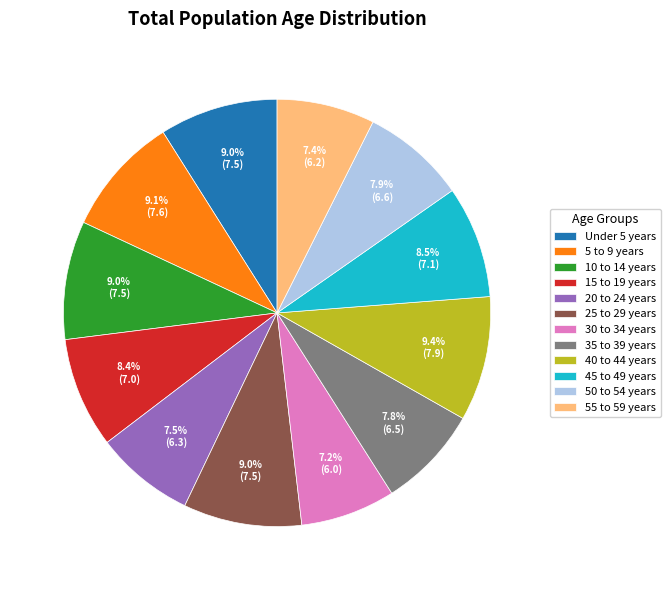

Count the number of slices in the pie.

12